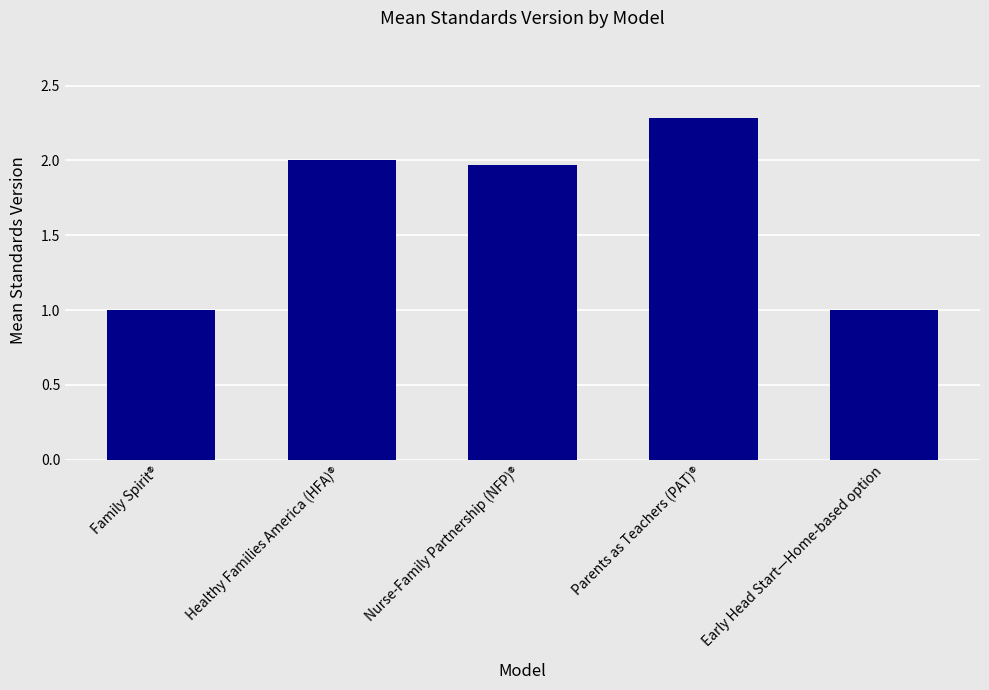

Approximately how many times larger is the value at Early Head Start—Home-based option compared to Nurse-Family Partnership (NFP)®?

0.5